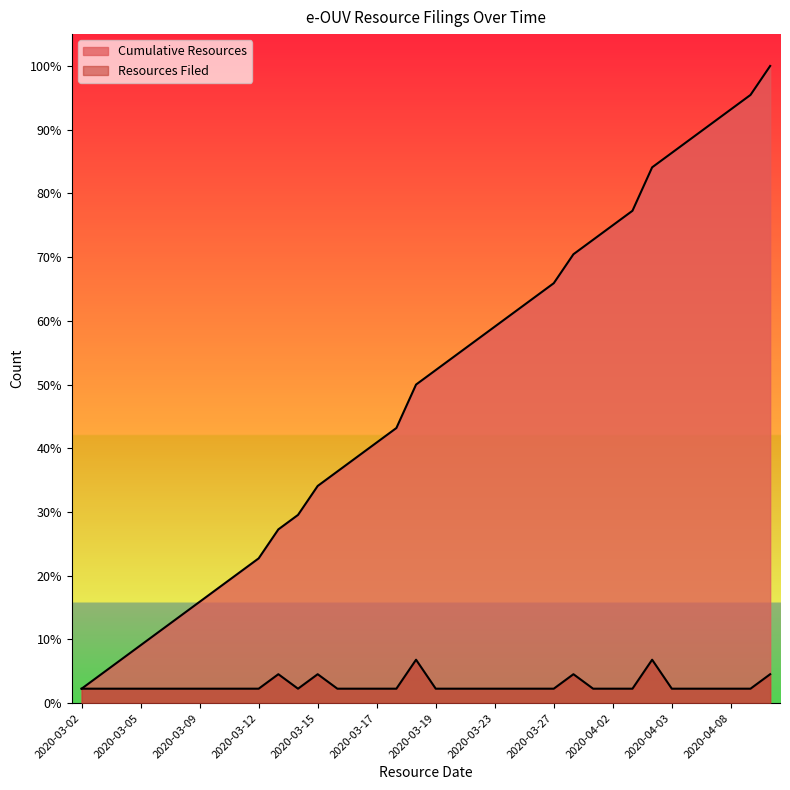

Rank the series by their maximum value, from highest to lowest.

Cumulative Resources, Resources Filed